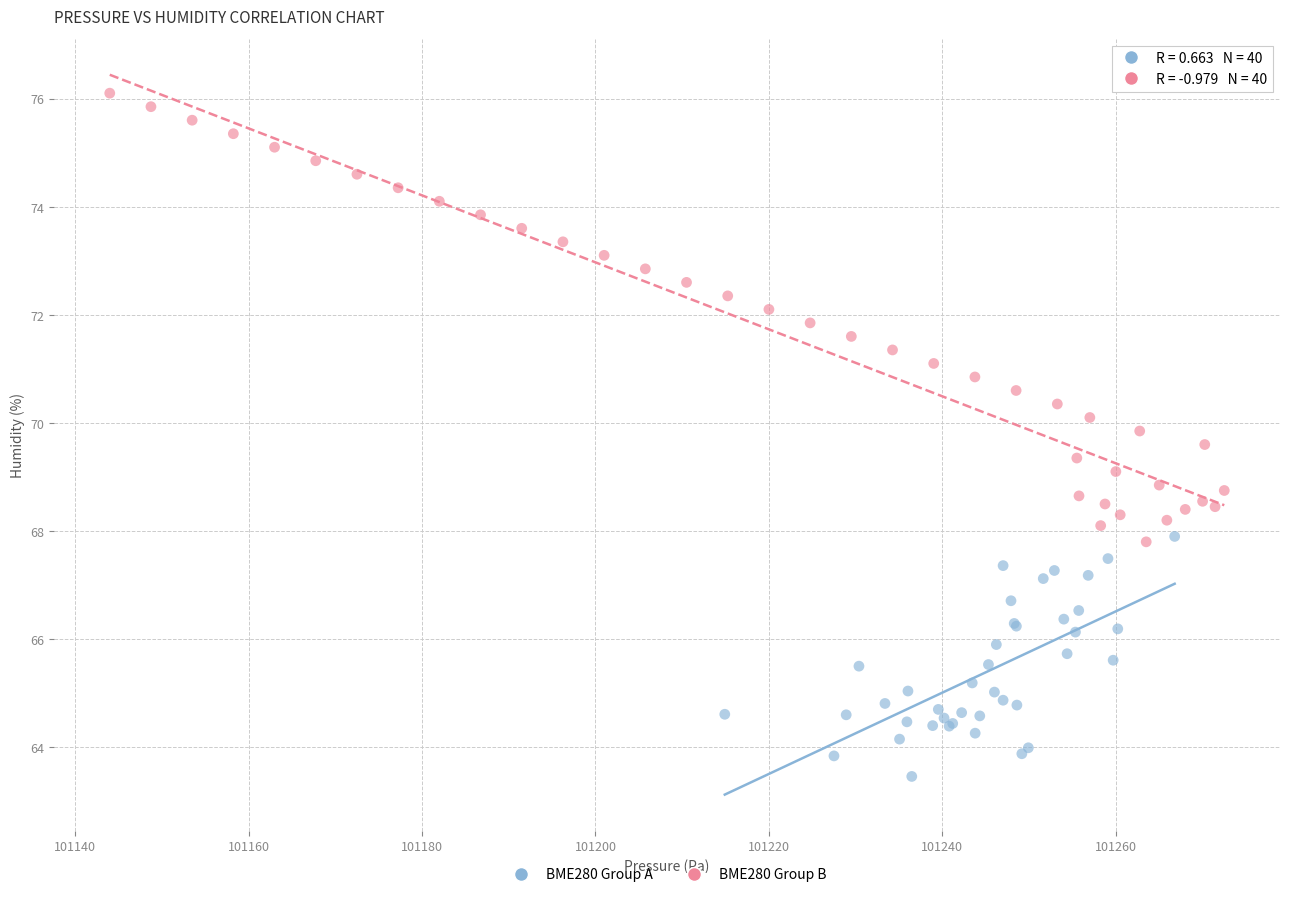

What are all the series names shown in the legend?

BME280 Group A, BME280 Group B